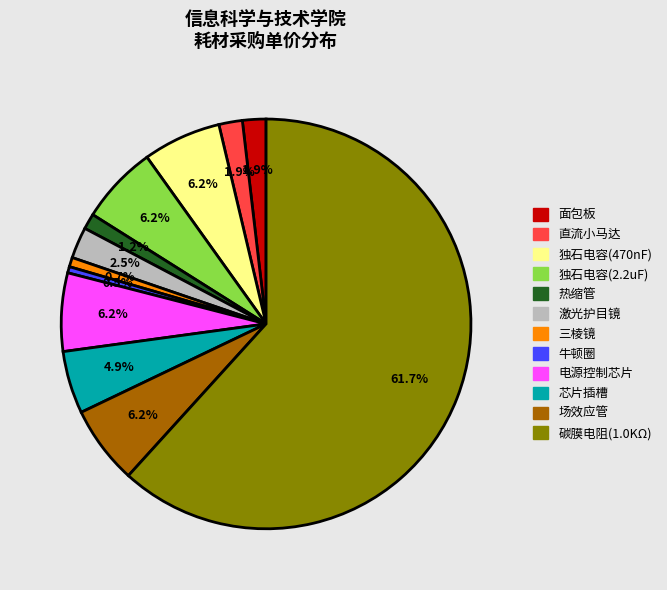

To the nearest percent, what is the average slice percentage?

8%